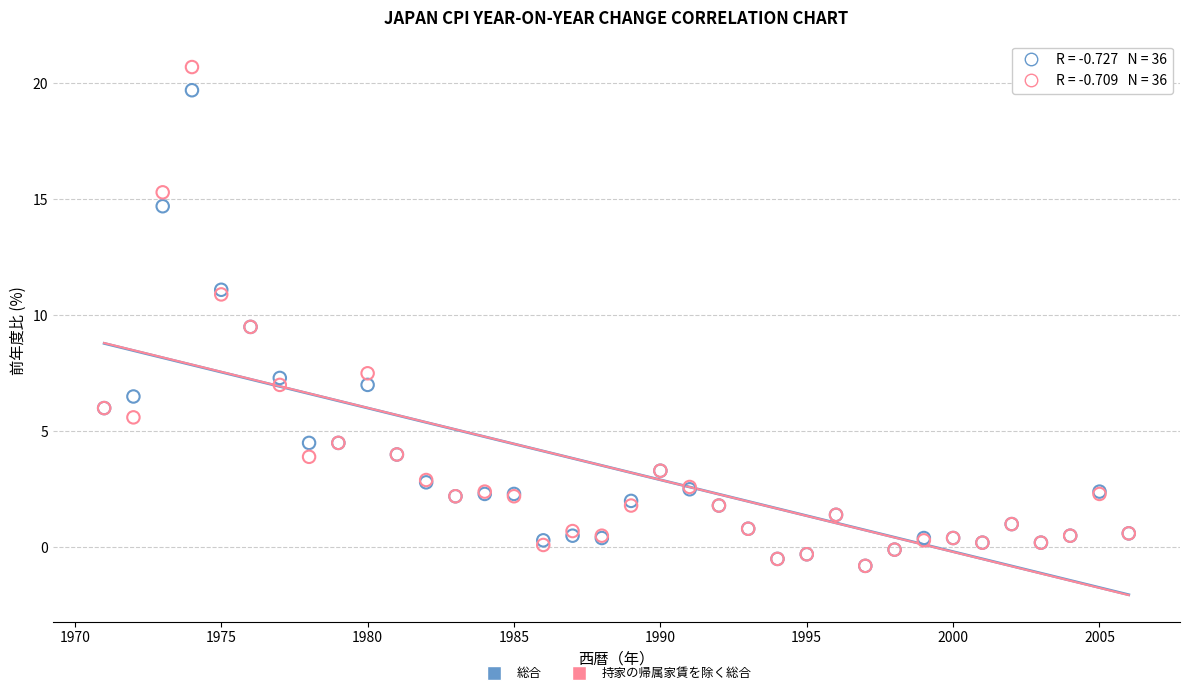

What are all the series names shown in the legend?

総合, 持家の帰属家賃を除く総合